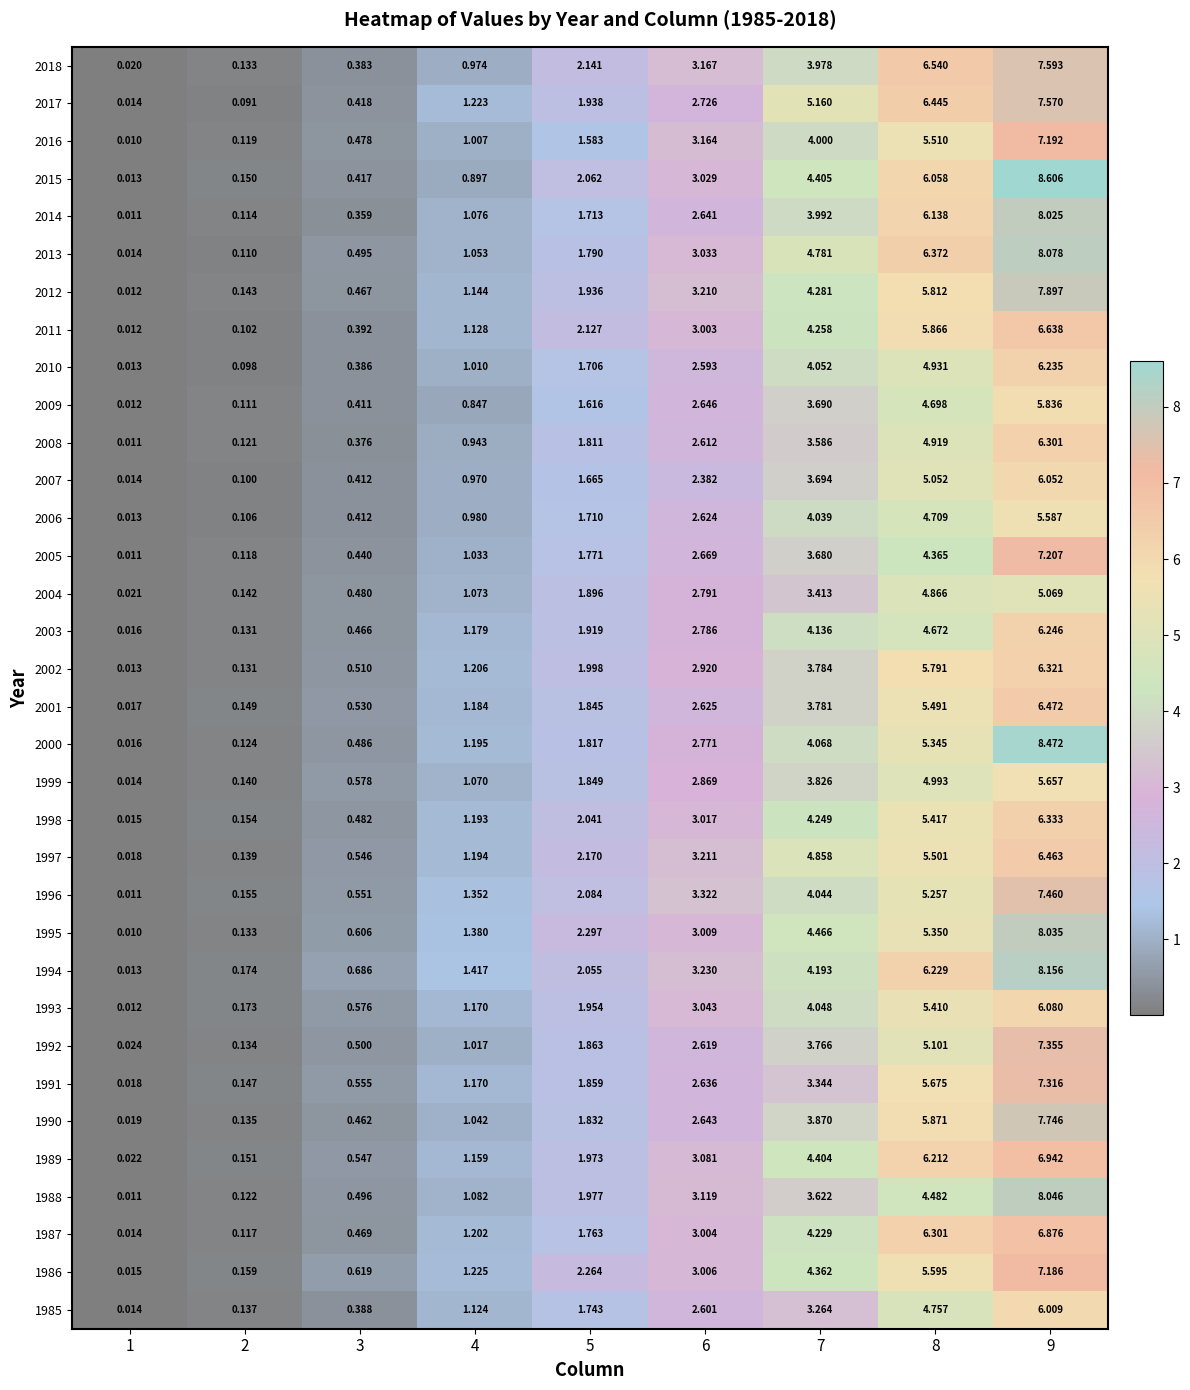

Which series has the largest total across all categories?

1994